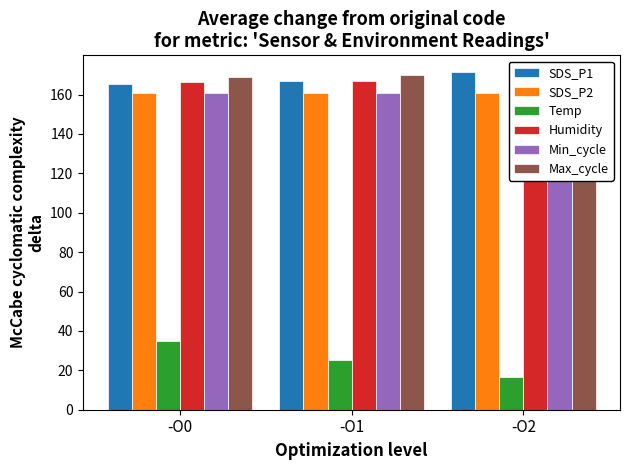

What is the sum of the SDS_P1 values at -O2 and -O1?

338.2